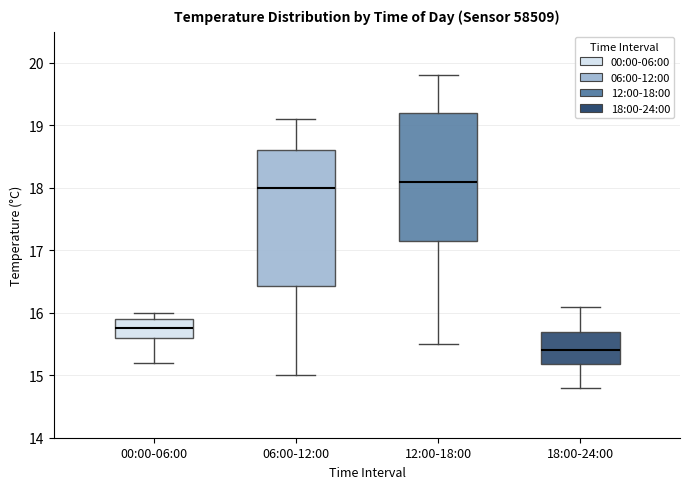

Reading left to right, read every box against the y-axis: the position of its median line, the range the box covers, and the ends of its whiskers. The values are not printed on the chart, so give them approximately, as read against the axis.

00:00-06:00: median 15.8, box 15.6 to 15.9, whiskers 15.2 to 16.0
06:00-12:00: median 18.0, box 16.4 to 18.6, whiskers 15.0 to 19.1
12:00-18:00: median 18.1, box 17.2 to 19.2, whiskers 15.5 to 19.8
18:00-24:00: median 15.4, box 15.2 to 15.7, whiskers 14.8 to 16.1